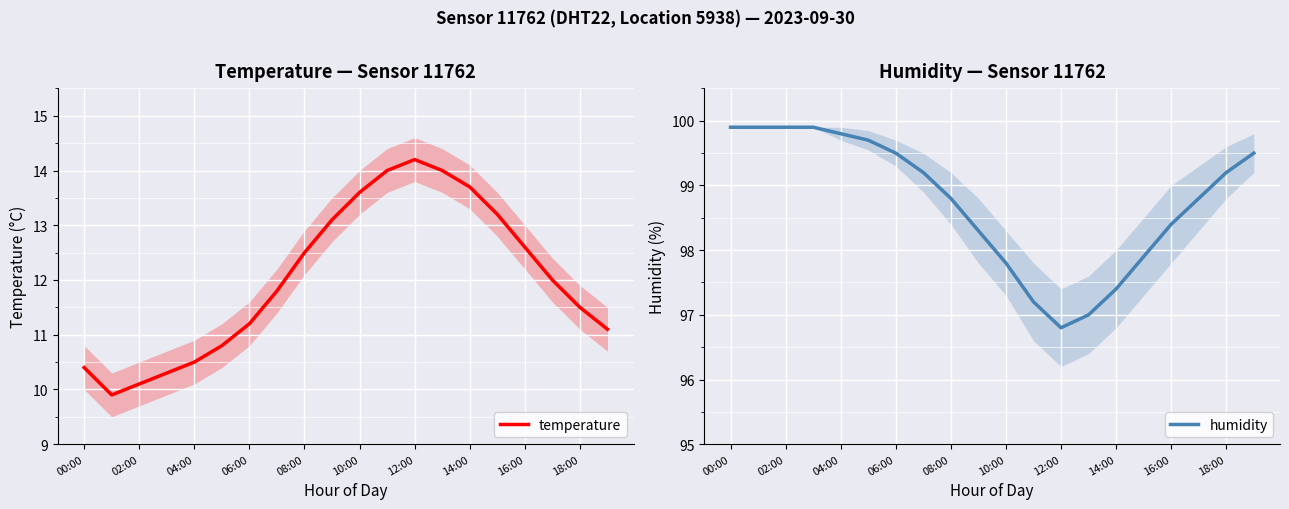

At which label is temperature closest to 12?

17